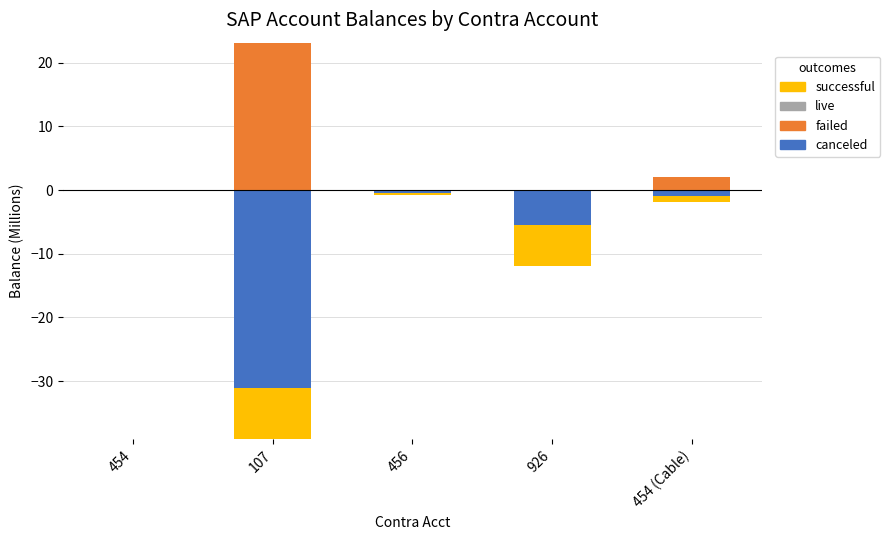

Which has a higher value, 454 (Cable) or 107?

454 (Cable)